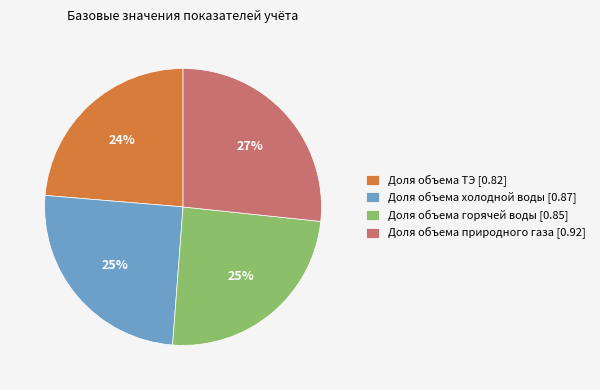

What is the largest slice in the pie chart?

Доля объема природного газа